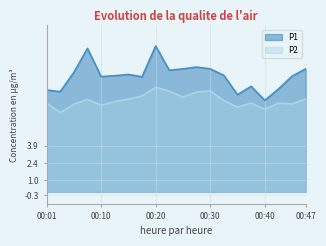

What are all the series names shown in the legend?

P1, P2